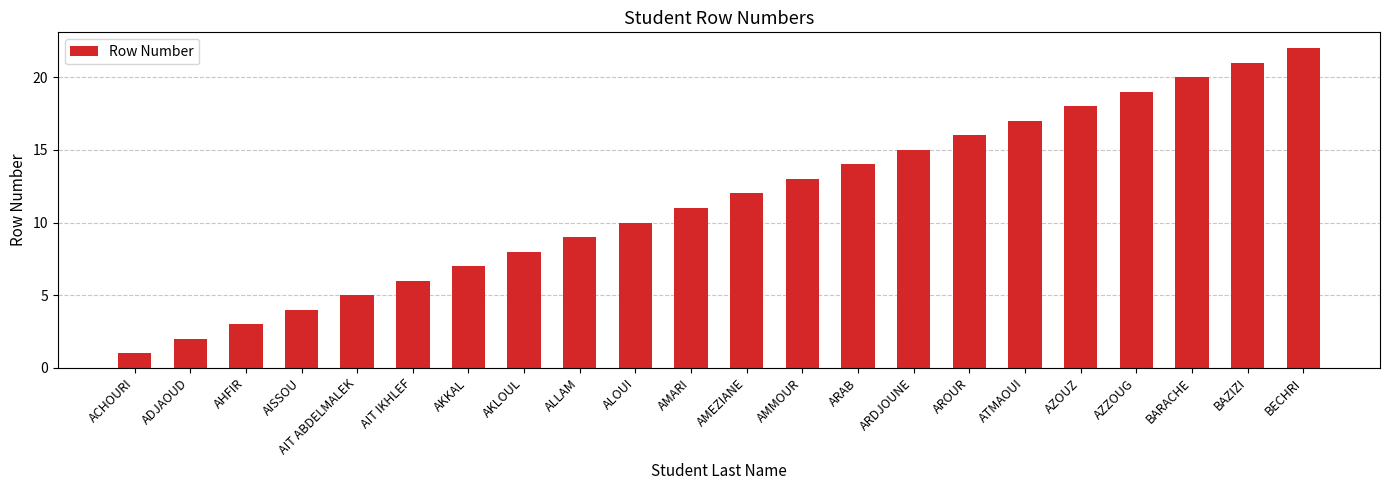

How many categories are shown in the chart?

22